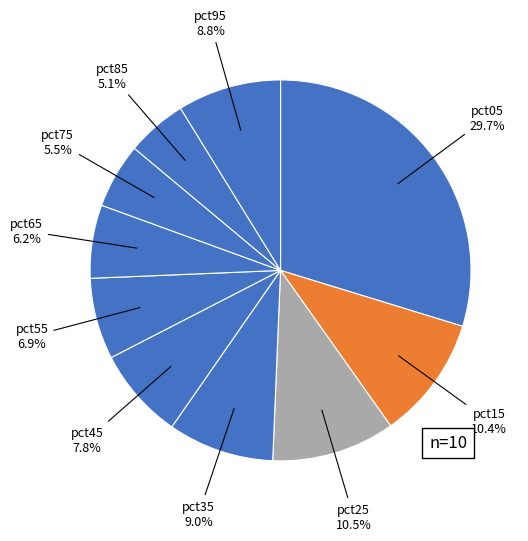

Which has a higher value, pct25 or pct95?

pct25